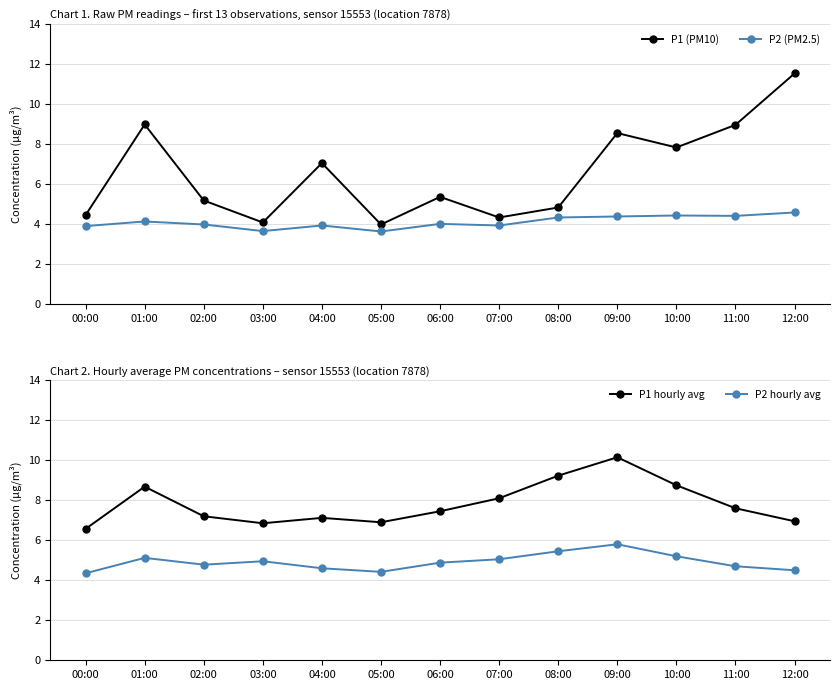

Is the value of P1 (PM10) at 02:00 greater than the value of P2 (PM2.5) at 10:00?

Yes